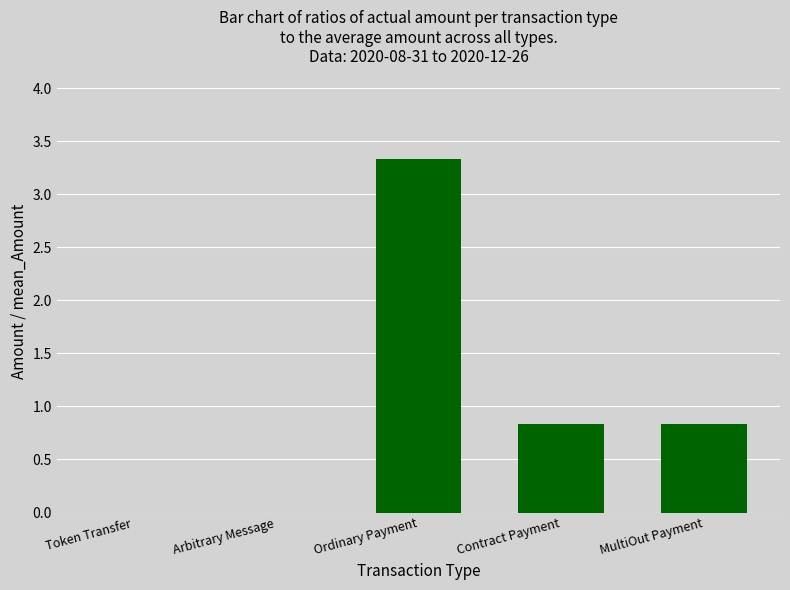

What is the difference between the values at Ordinary Payment and Token Transfer?

3.3